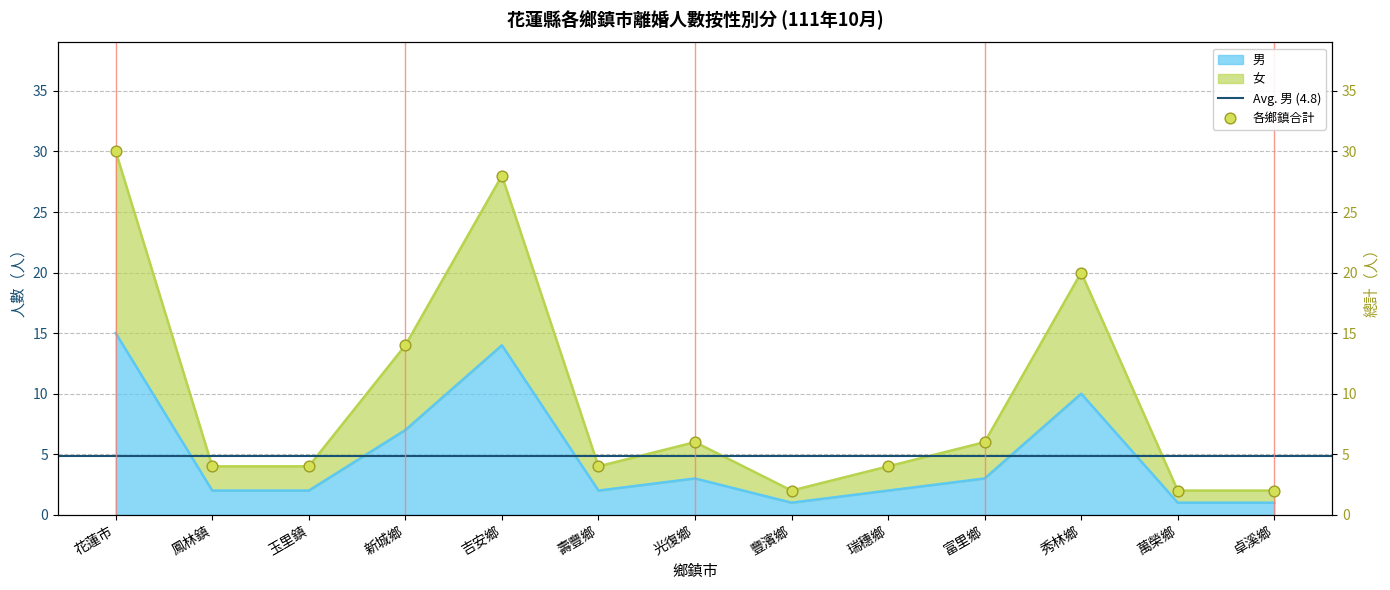

Which series has the largest Y range (max minus min)?

女